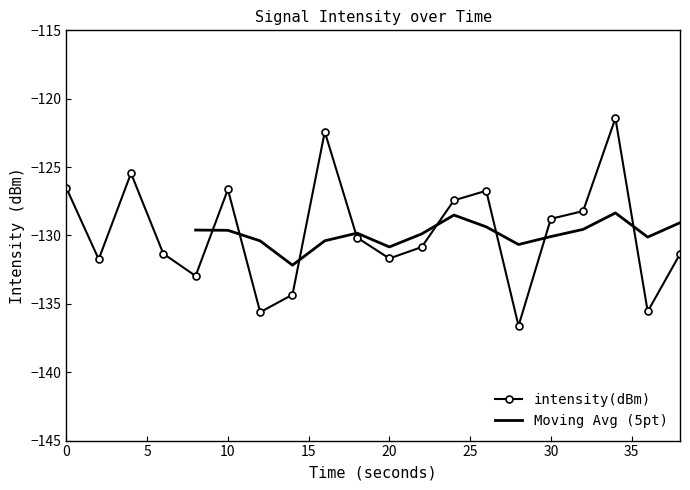

Reading left to right, transcribe all the data shown in this chart.

0=-126.5	2=-131.7	4=-125.5	6=-131.3	8=-133.0	10=-126.6	12=-135.6	14=-134.3	16=-122.4	18=-130.2	20=-131.7	22=-130.9	24=-127.4	26=-126.7	28=-136.6	30=-128.8	32=-128.2	34=-121.4	36=-135.6	38=-131.4